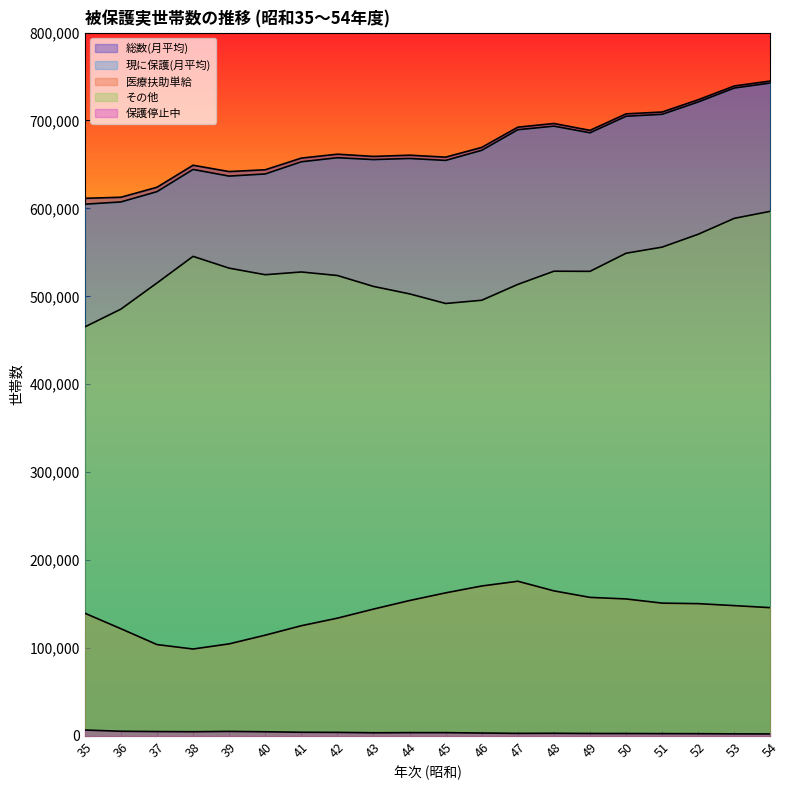

How many values in the 医療扶助単給 series exceed 148210?

9